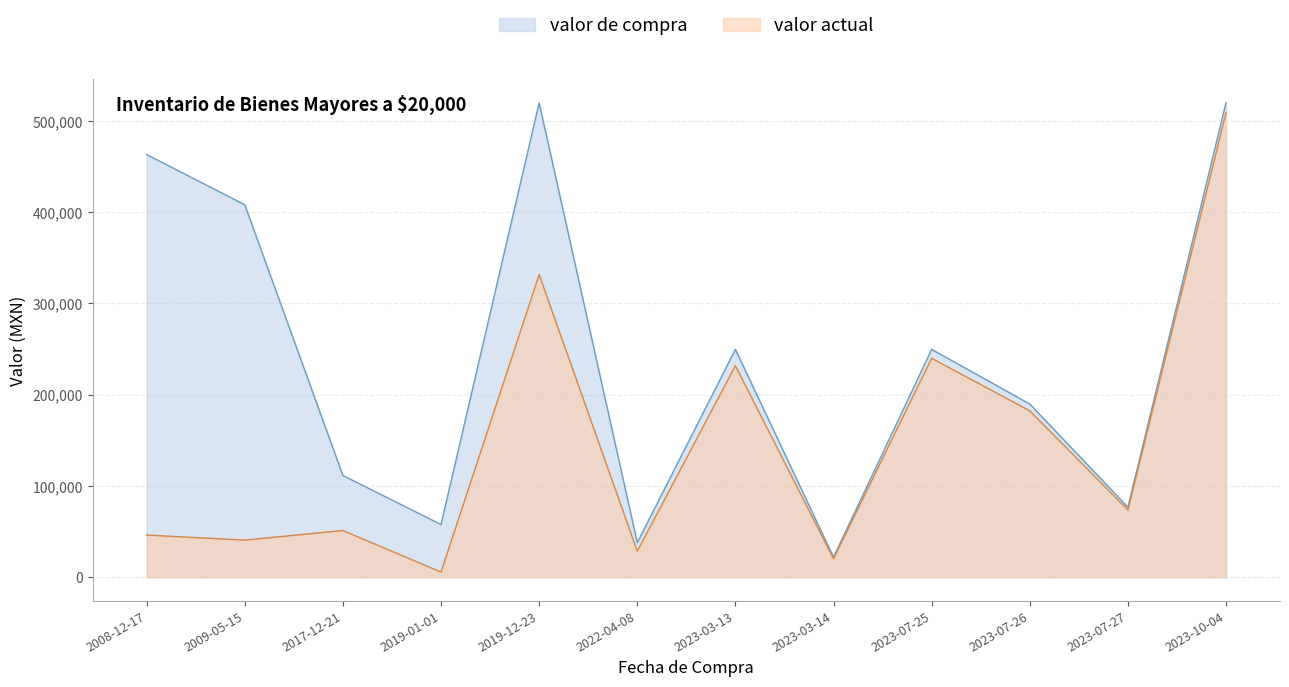

At which label does valor actual reach its minimum?

2019-01-01